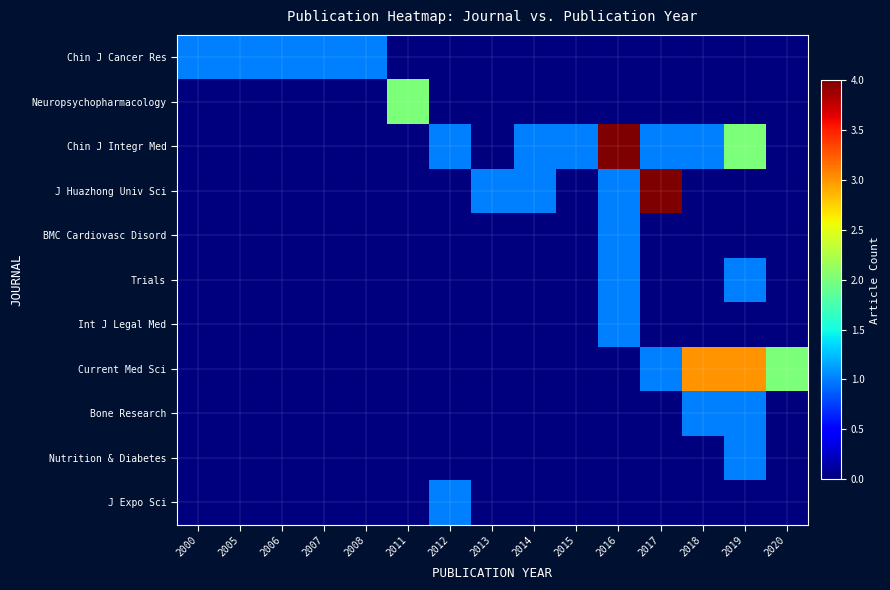

Between 2014 and 2019, which series saw the biggest shift?

Current Med Sci